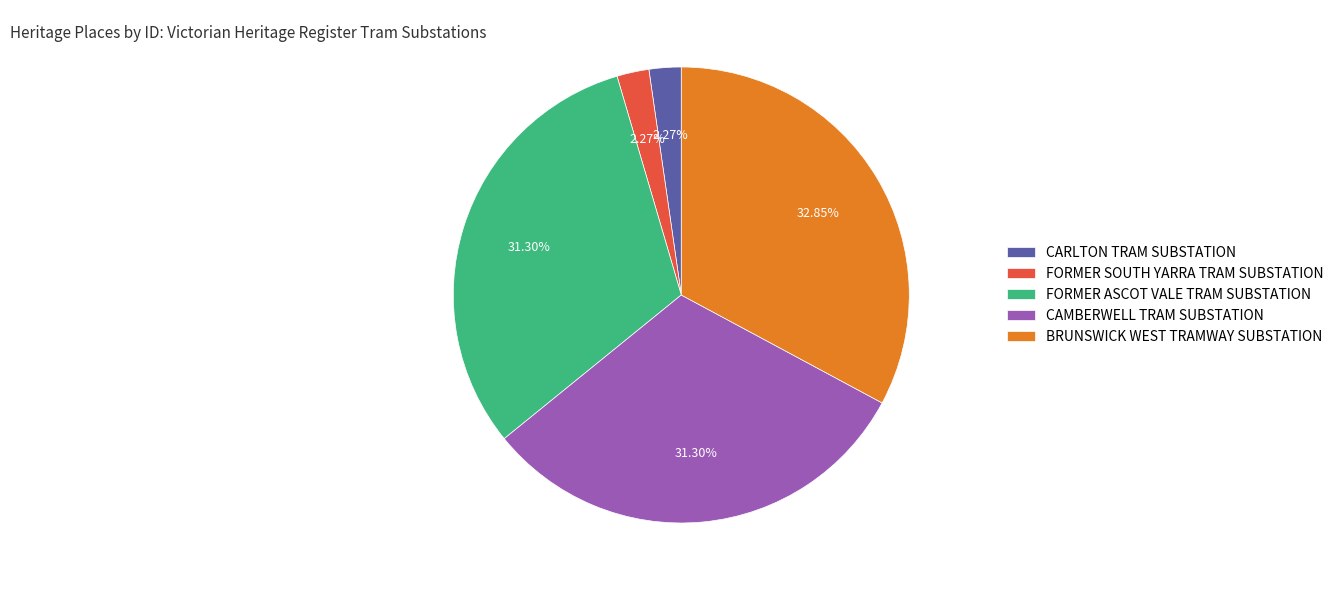

The FORMER ASCOT VALE TRAM SUBSTATION slice represents 45% of the pie. True or false?

False